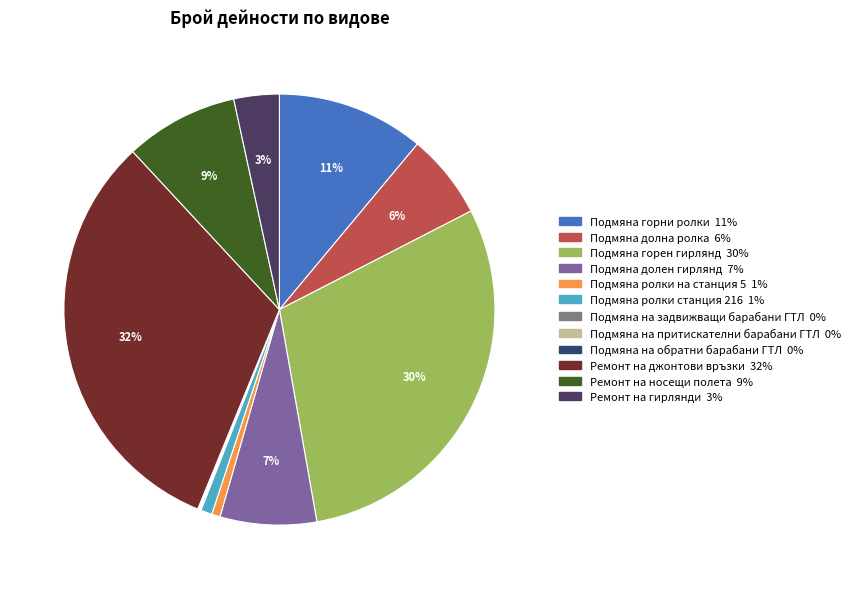

How many segments does this pie chart have?

12